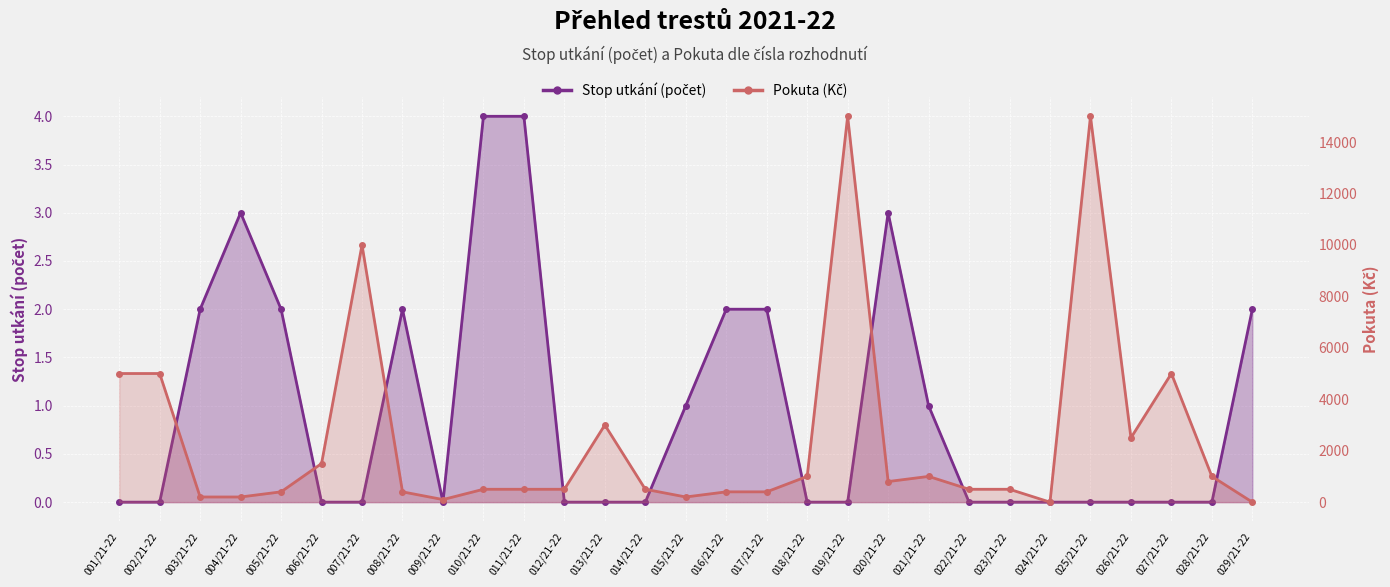

At which category does Pokuta reach its first local peak?

007/21-22